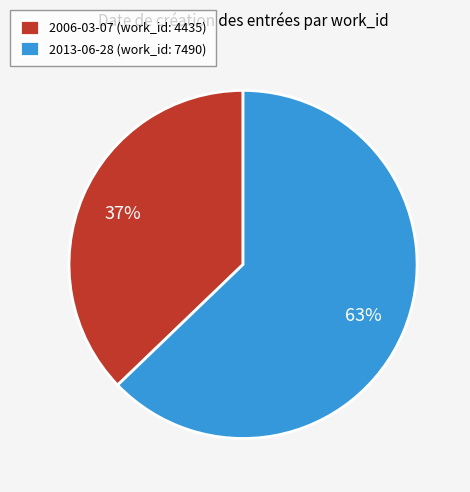

What percentage is the 2013-06-28 slice, to the nearest percent?

63%